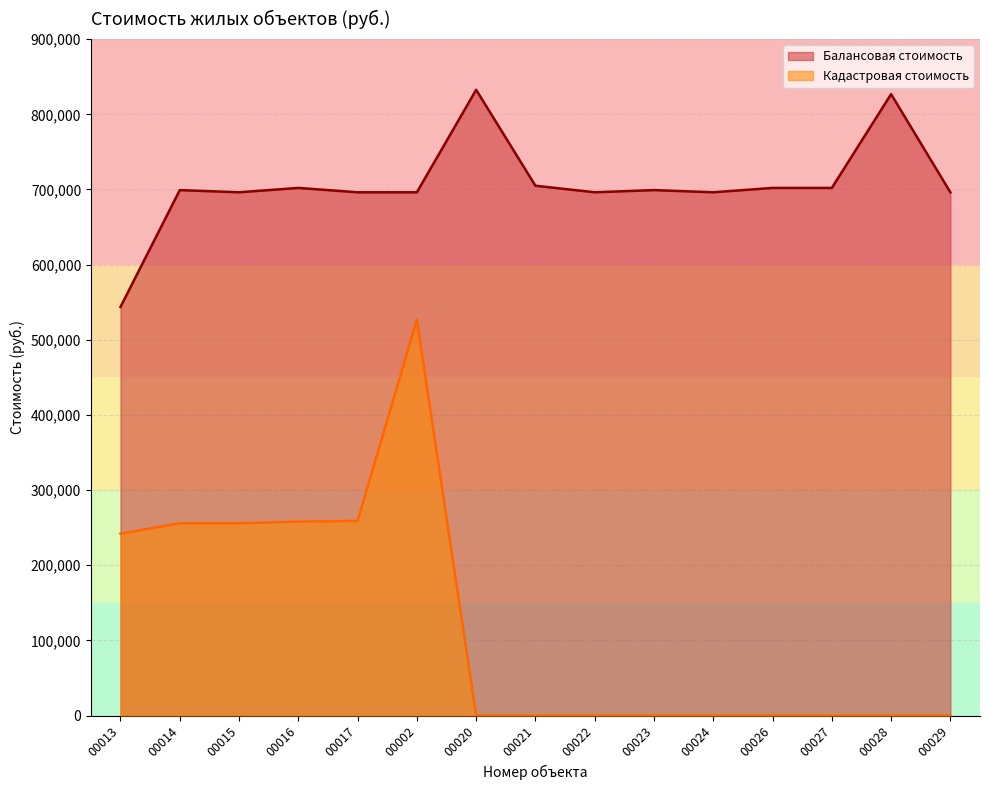

What is the label of the 14th point from the right?

00014